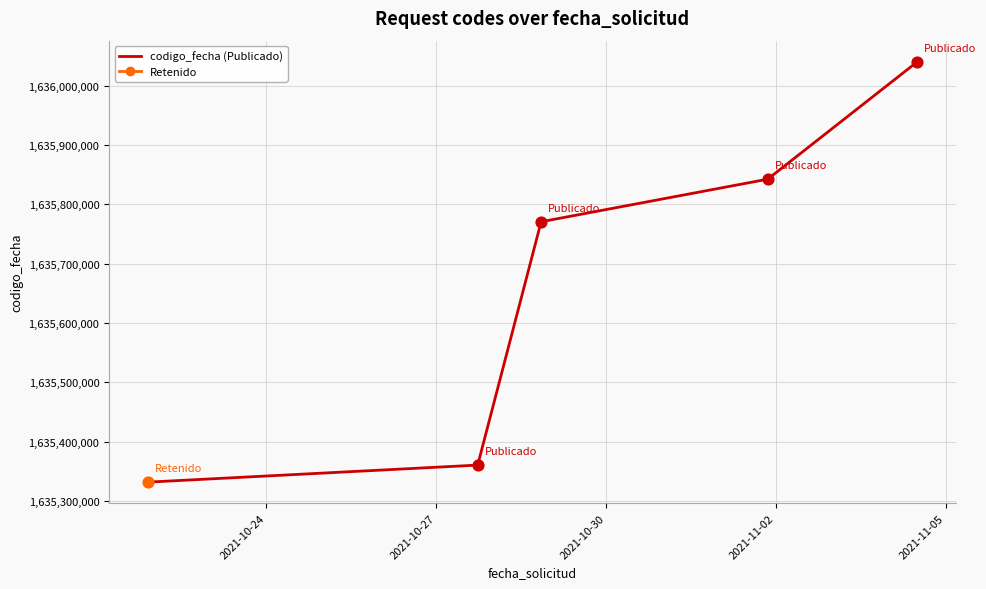

True or false: the data has more than 2 interior local peaks.

False